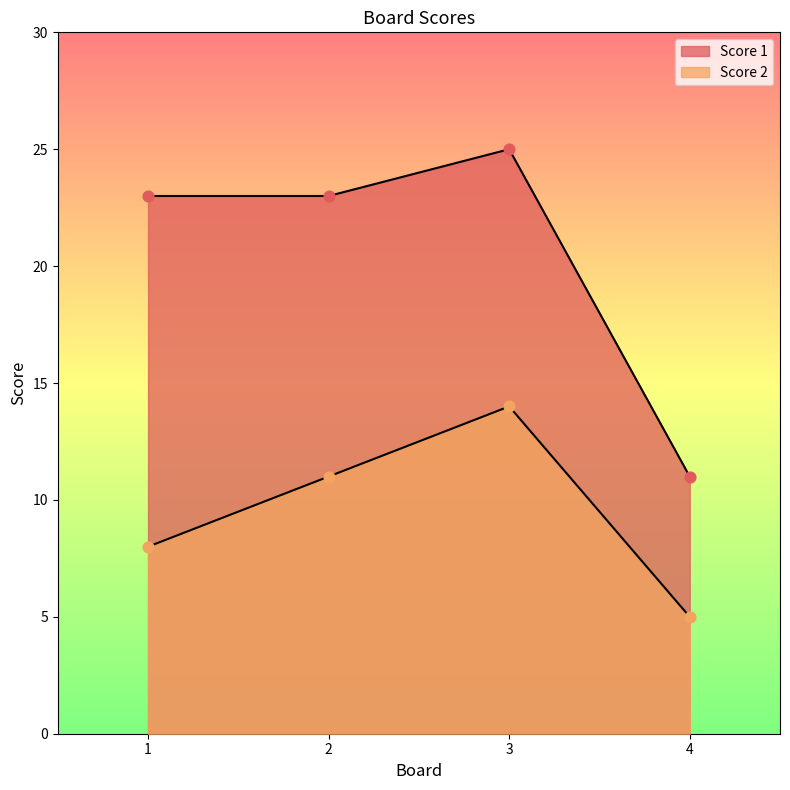

What are all the series names shown in the legend?

Score 1, Score 2